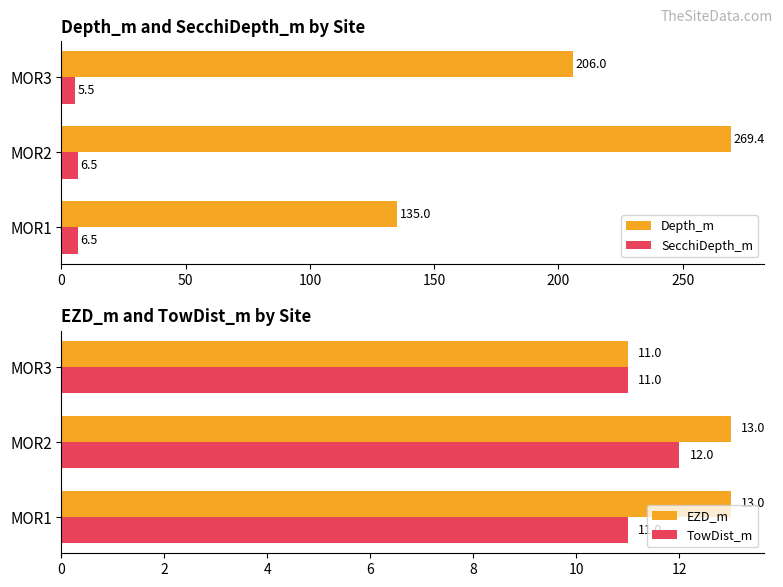

What is the sum of all SecchiDepth_m values?

18.5